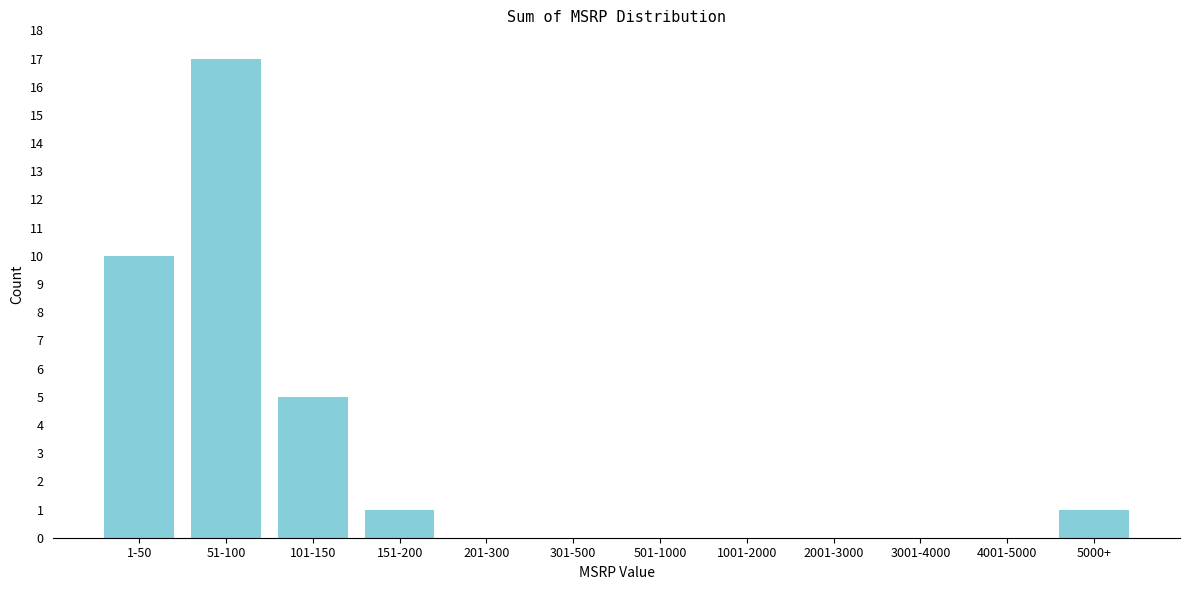

Reading left to right, what are all the values shown in this chart?

1-50=10	51-100=17	101-150=5	151-200=1	201-300=0	301-500=0	501-1000=0	1001-2000=0	2001-3000=0	3001-4000=0	4001-5000=0	5000+=1